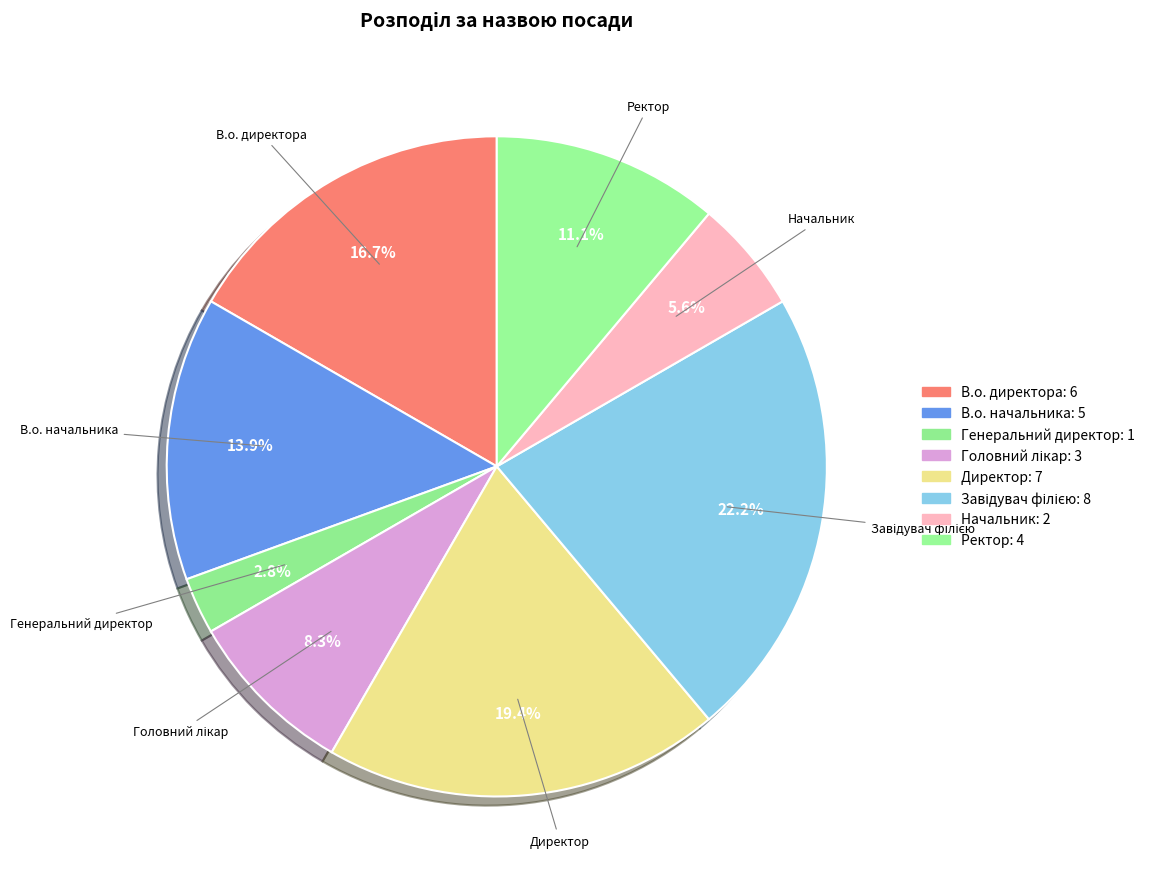

What is the change in value from Головний лікар to Ректор?

+1